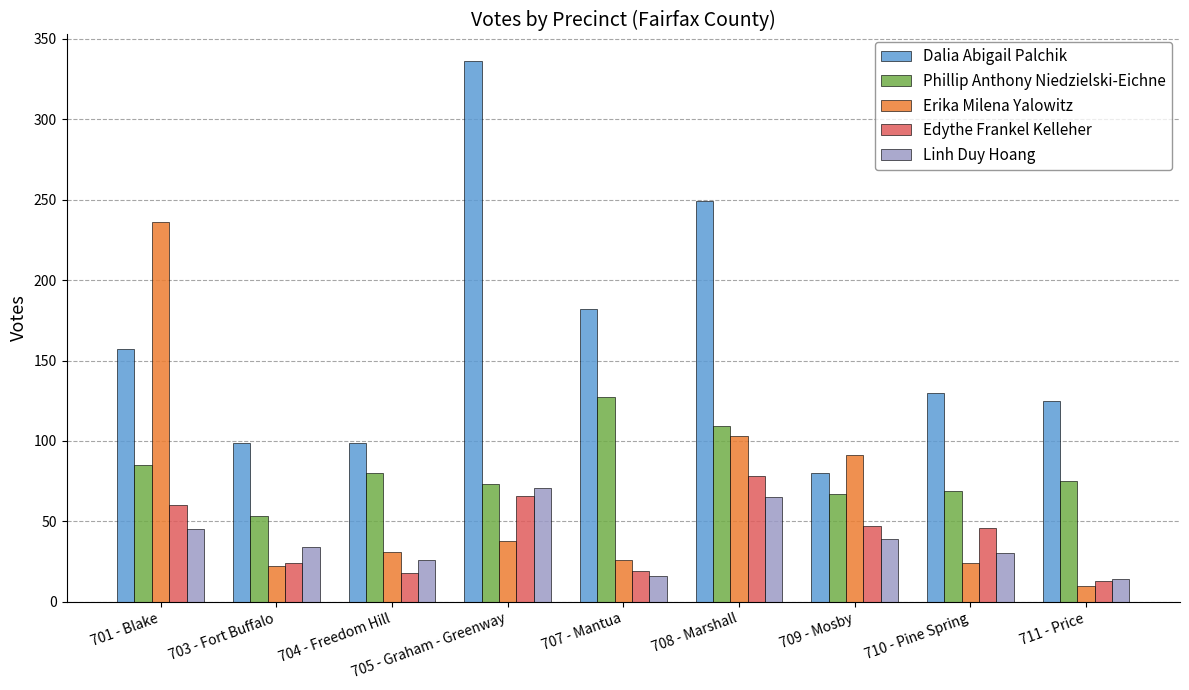

True or false: Linh Duy Hoang has a value of 65 at 708 - Marshall.

True